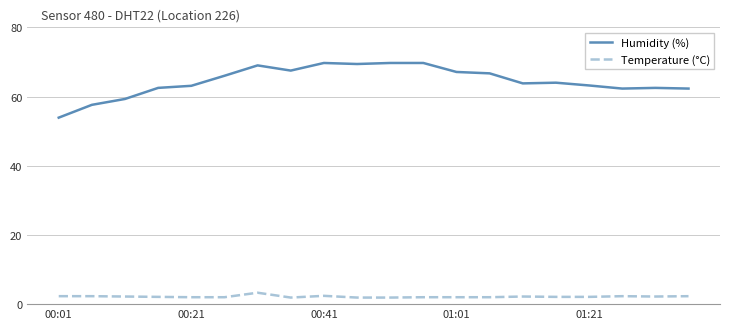

True or false: Humidity (%) and Temperature (°C) intersect in this chart.

False